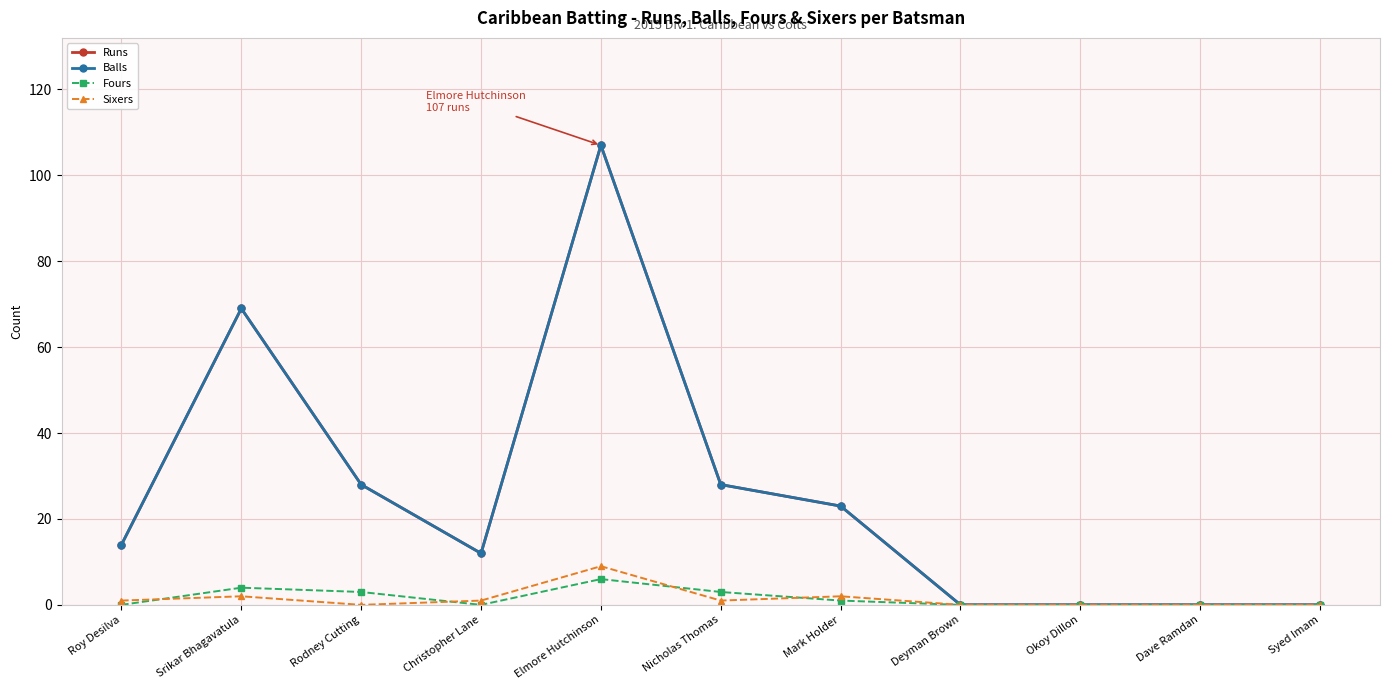

After their last crossing, which series has the higher values: Sixers or Fours?

Sixers